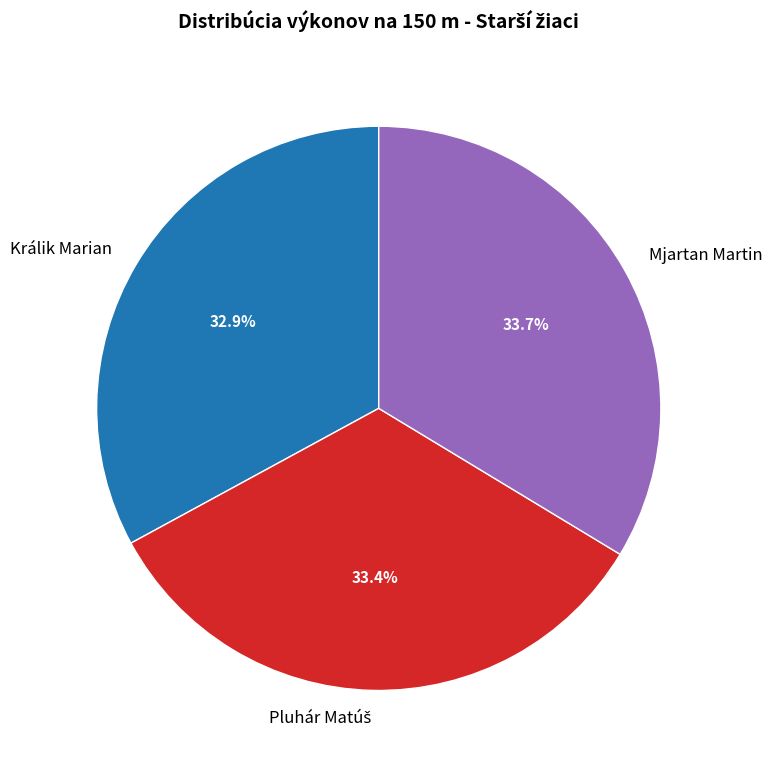

Does Mjartan Martin represent more than half of the total?

No